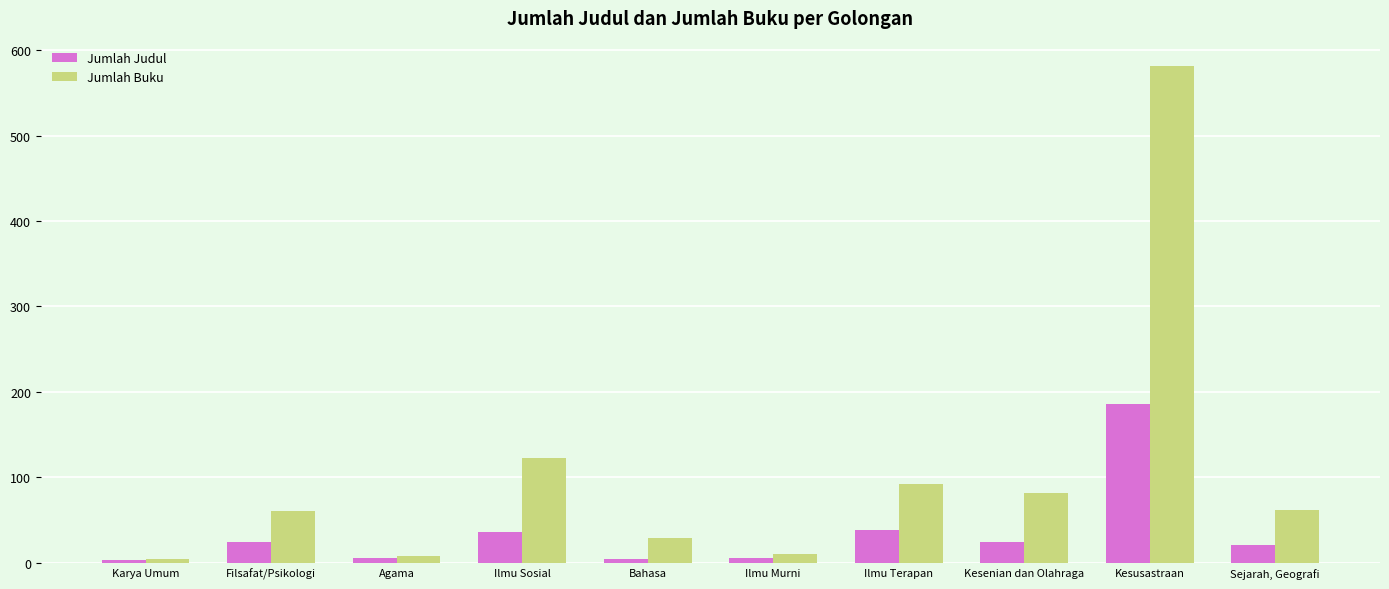

What is the sum of all Jumlah Buku values?

1053